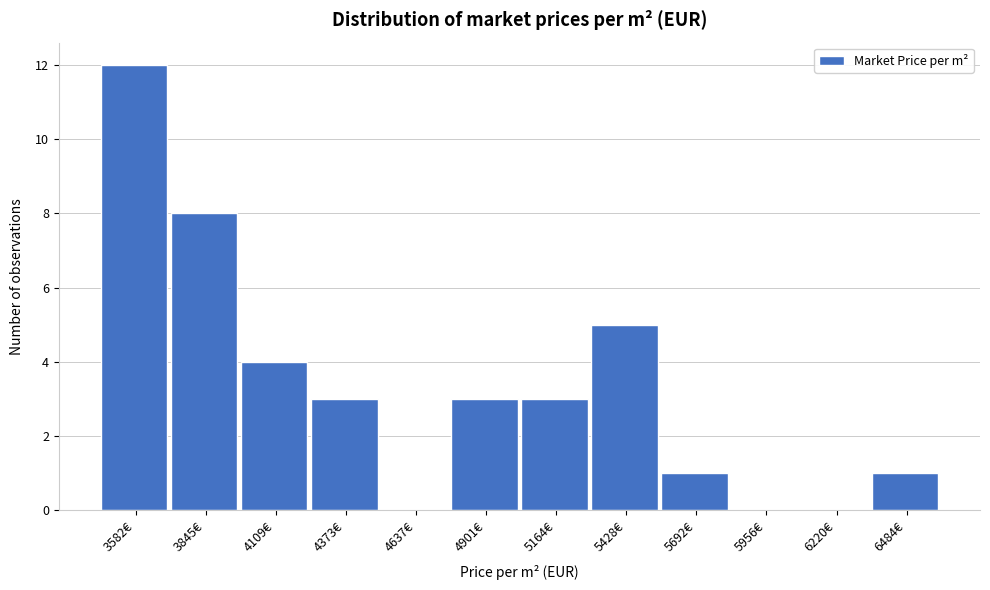

Reading right to left, what are all the values shown in this chart?

6484€=1	6220€=0	5956€=0	5692€=1	5428€=5	5164€=3	4901€=3	4637€=0	4373€=3	4109€=4	3845€=8	3582€=12